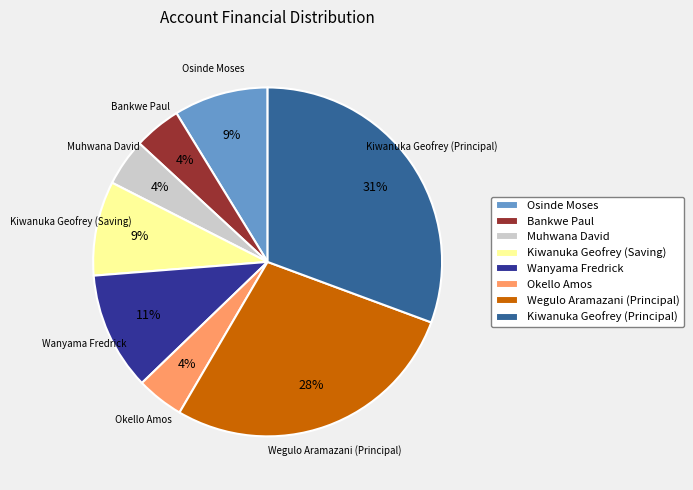

Do Wegulo Aramazani (Principal) and Wanyama Fredrick together represent more than half of the pie?

No